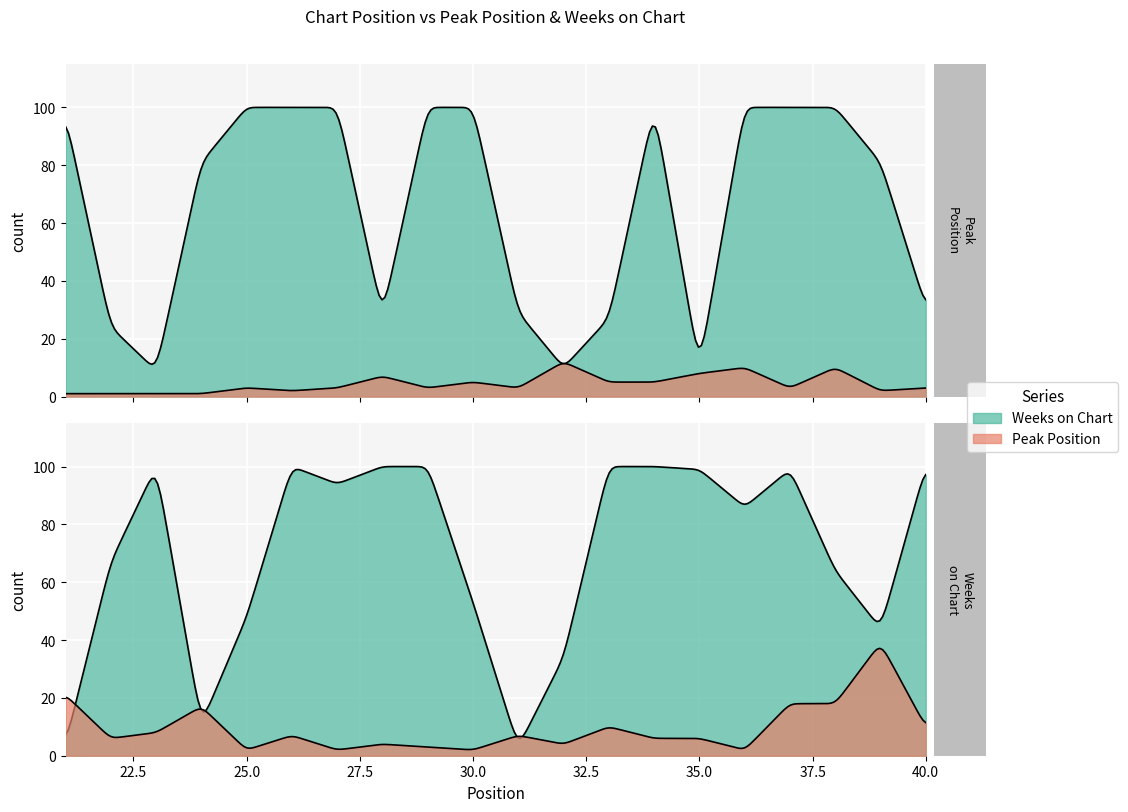

What is the difference between the Peak Position values at 34 and 38?

12